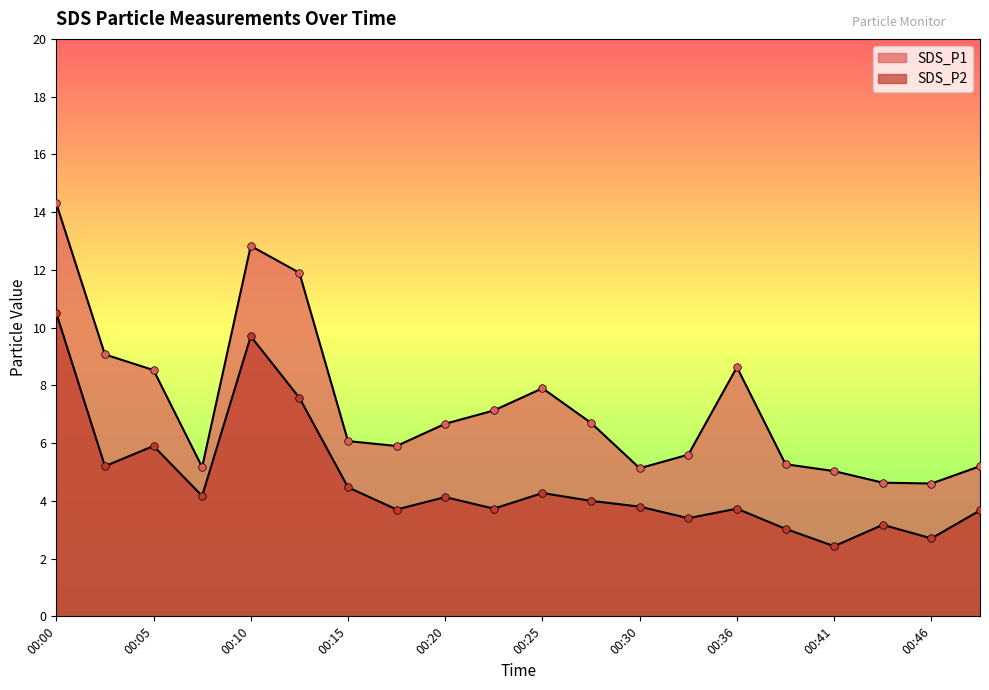

Which series reaches the maximum Y coordinate?

SDS_P1